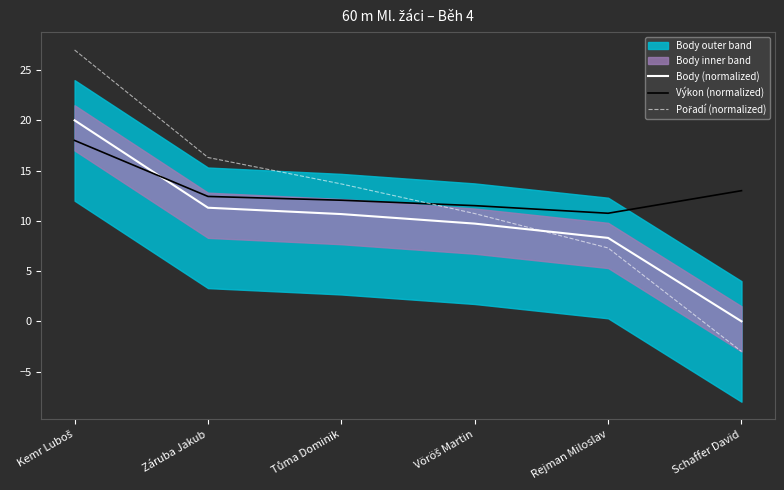

In Výkon (normalized), how many points are lower than both neighbors (excluding endpoints)?

1